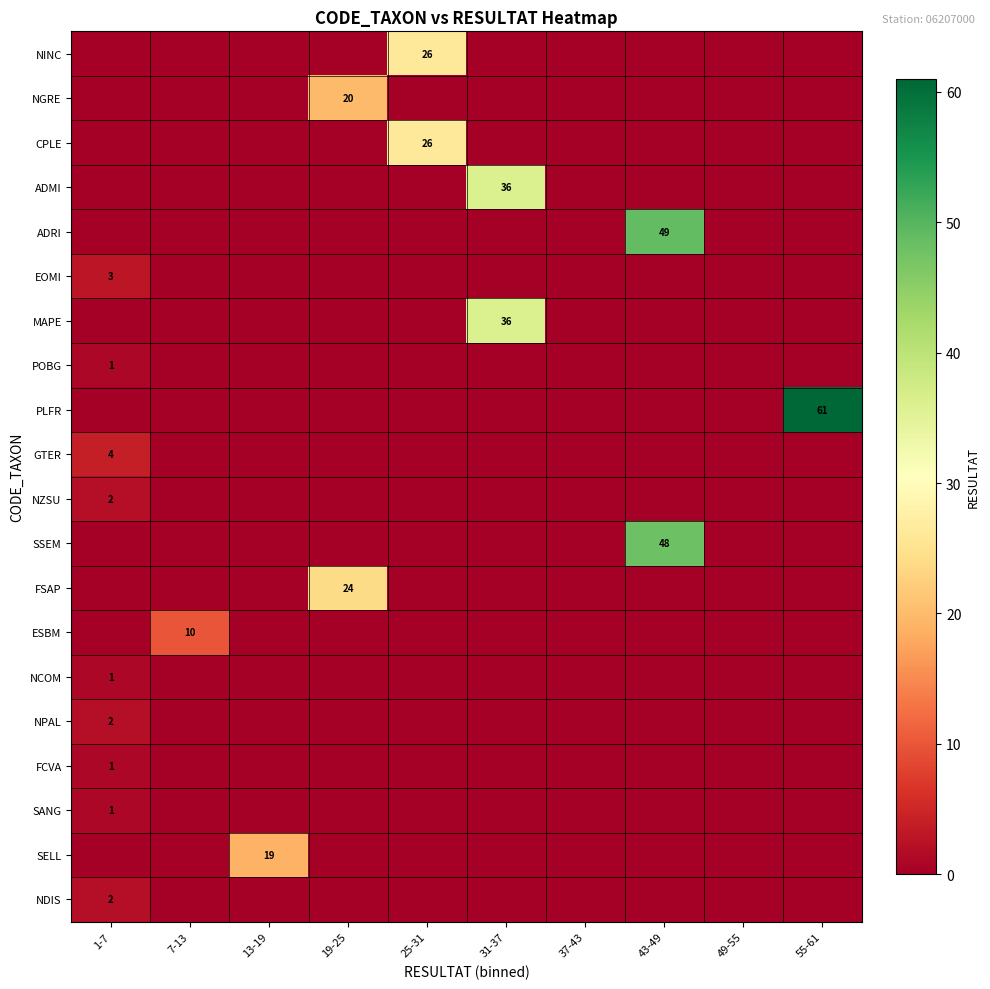

The value of SANG at 1-7 is 1. True or false?

True